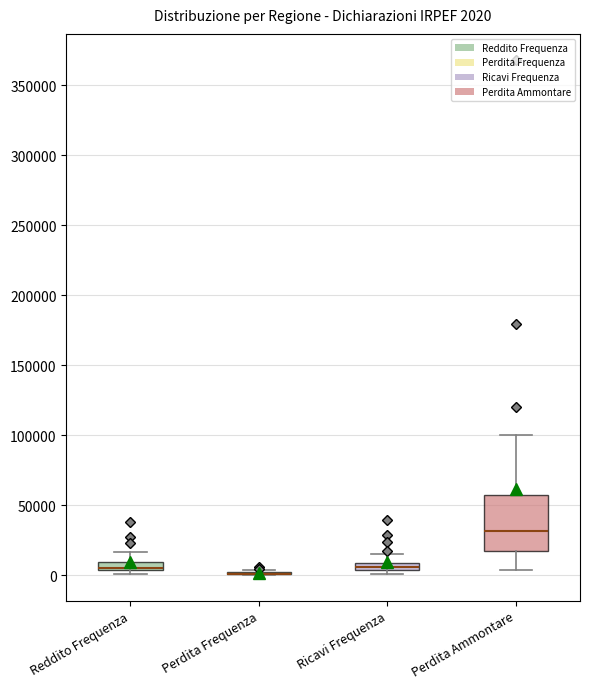

Comparing the boxes themselves (not the whiskers), which one is the tallest?

Perdita Ammontare